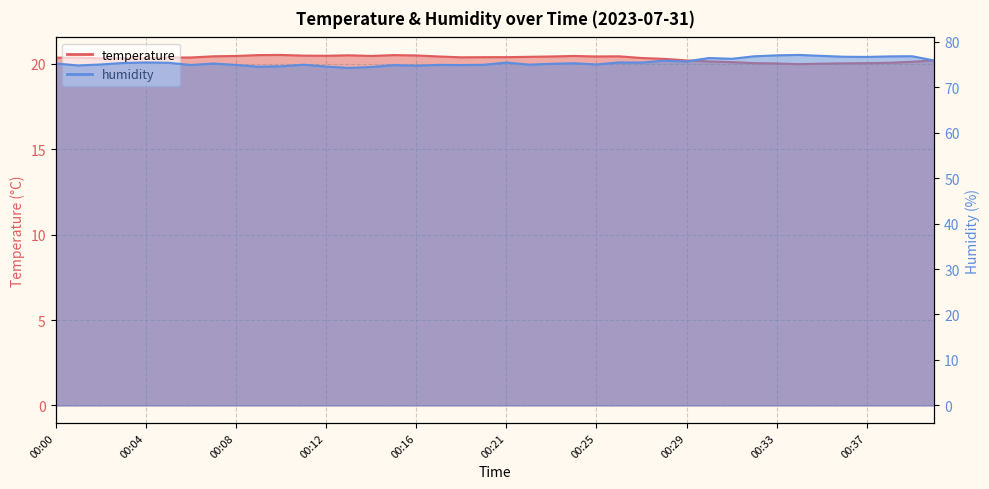

Does the chart have visible grid lines?

Yes